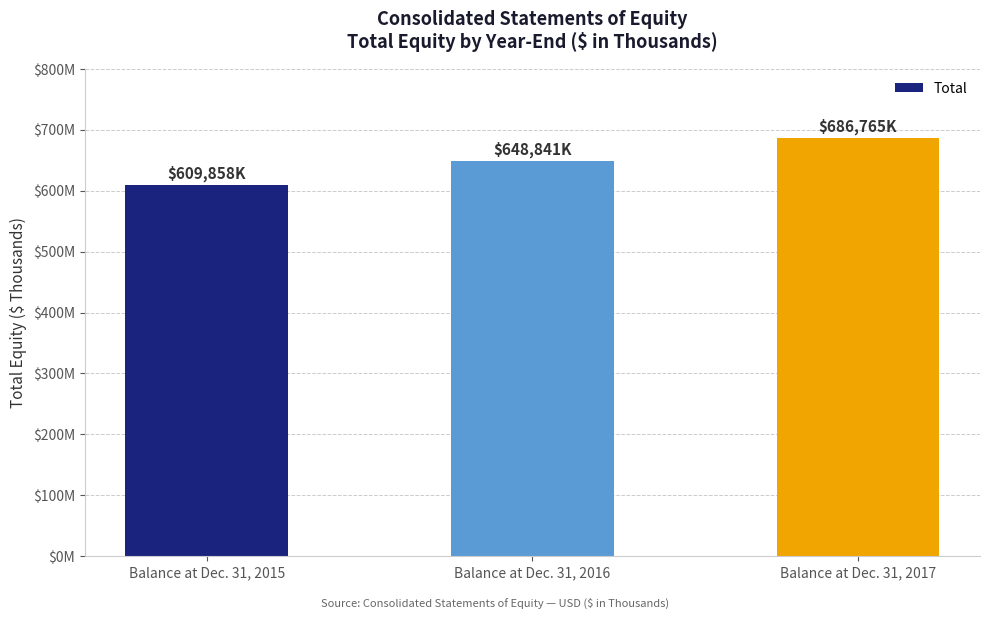

What is the difference between the values at Balance at Dec. 31, 2017 and Balance at Dec. 31, 2015?

76907